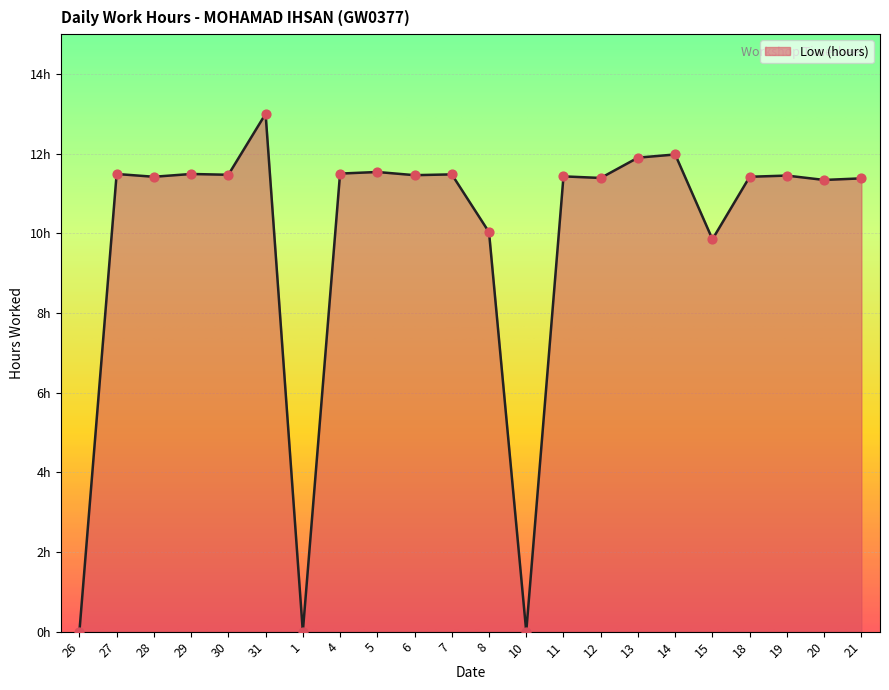

Between 14 and 15, which is larger?

14